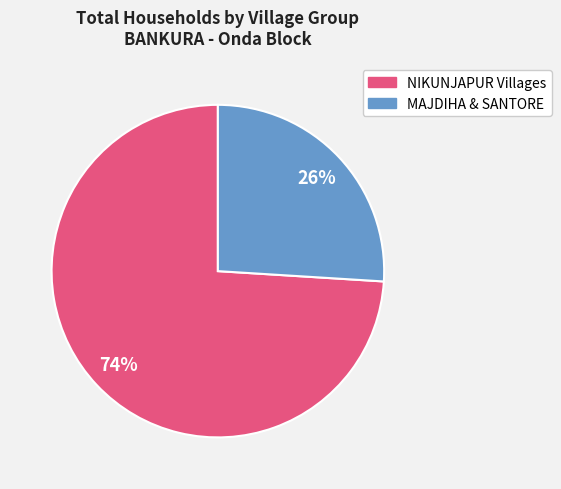

To the nearest percent, what is the average slice percentage?

50%